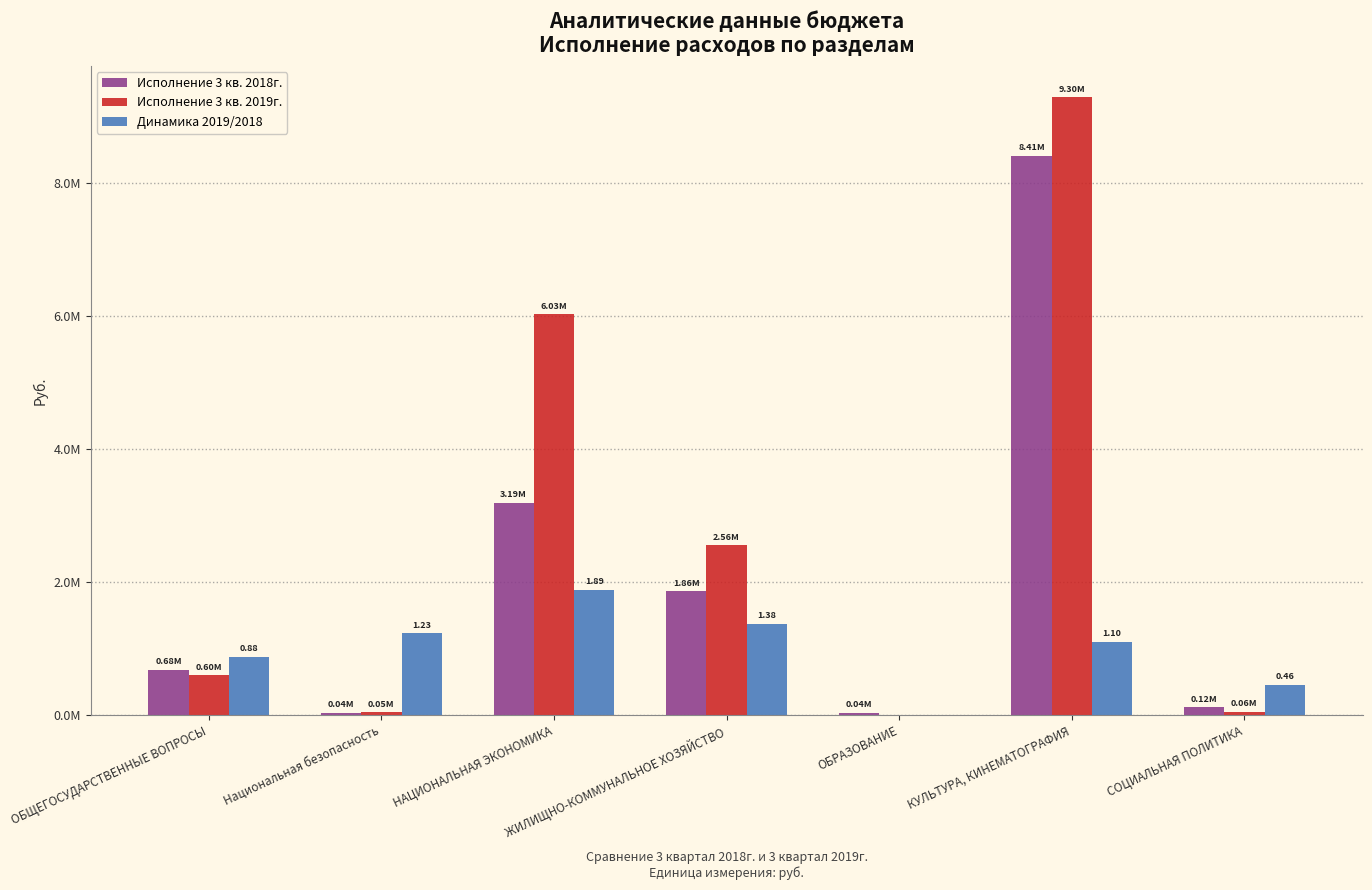

Is the value of Исполнение 3 кв. 2018г. at СОЦИАЛЬНАЯ ПОЛИТИКА greater than the value of Динамика 2019/2018 at КУЛЬТУРА, КИНЕМАТОГРАФИЯ?

No